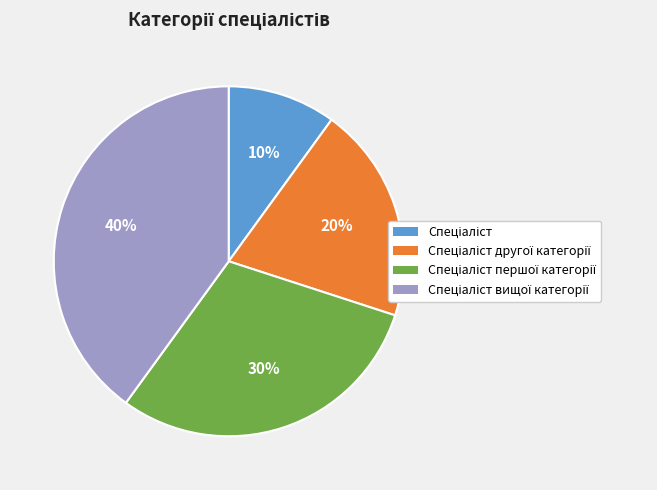

To the nearest percent, what is the difference between the largest and smallest slice percentages?

30%